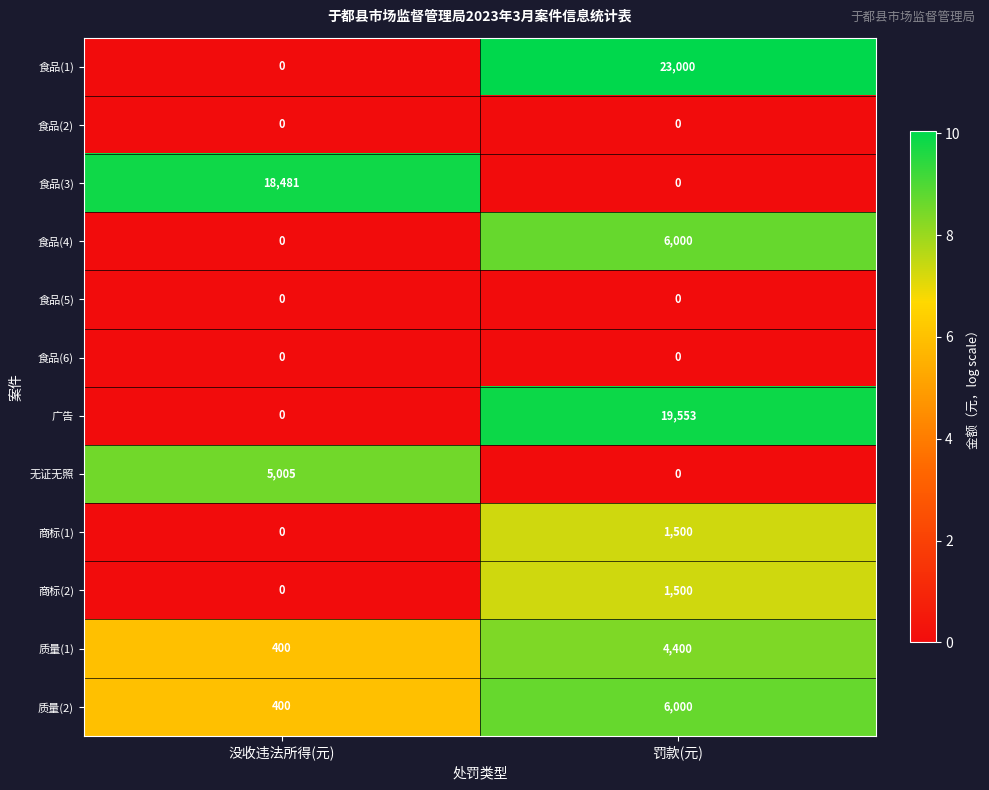

True or false: 广告 has a value of 19553 at 罚款(元).

True